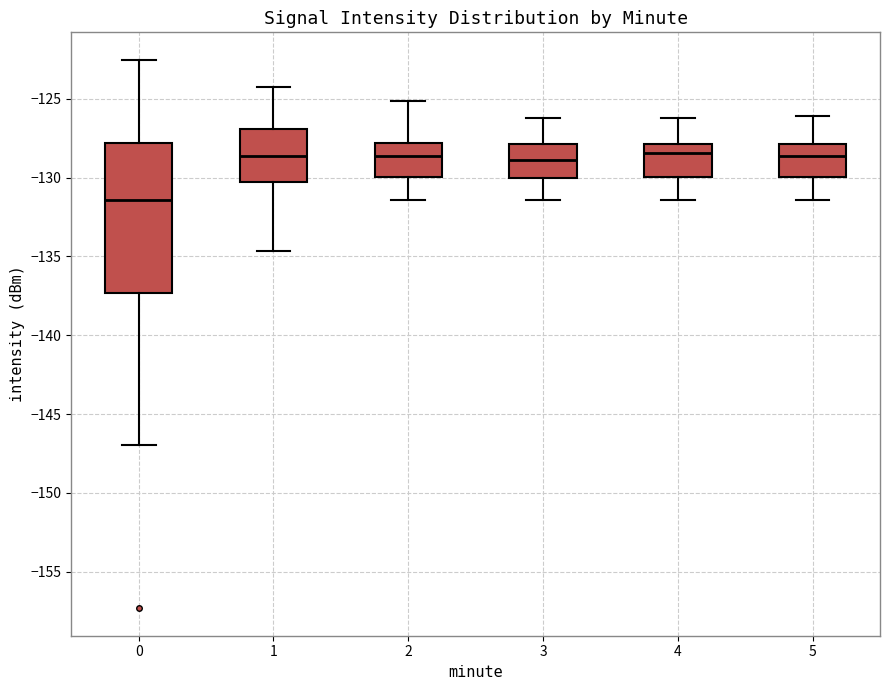

Which box has the lowest median line?

0